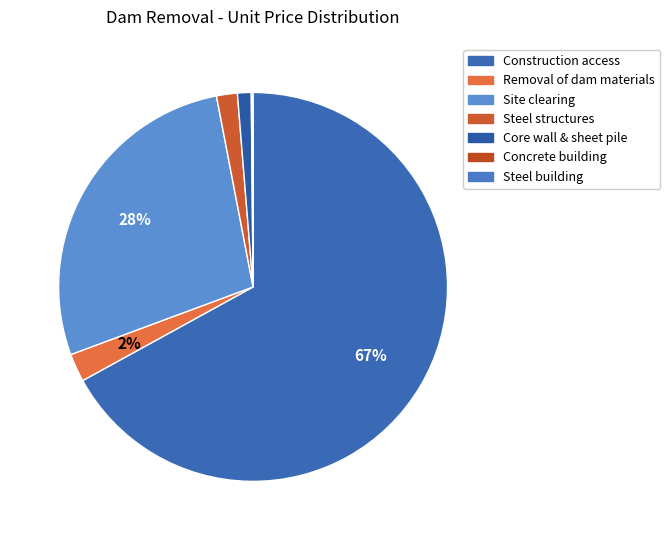

Does Construction access account for over 50% of the chart?

Yes